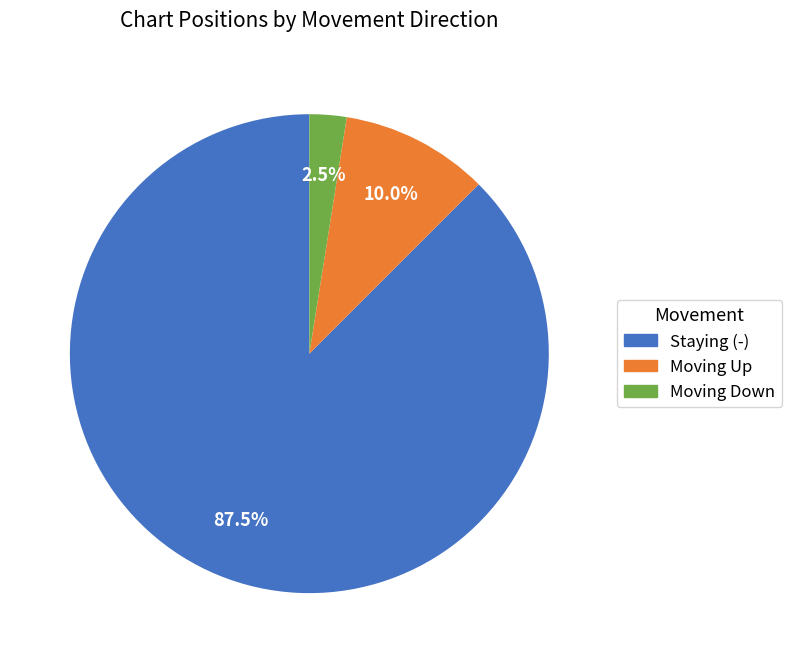

How many segments does this pie chart have?

3